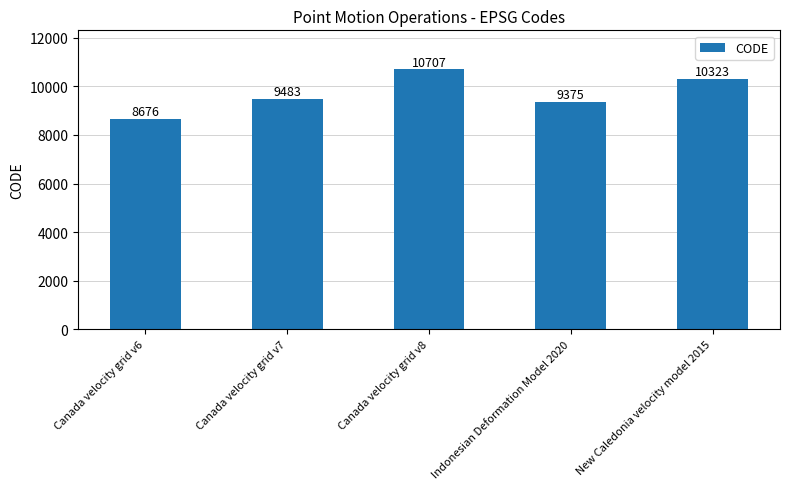

Which has a higher value, Canada velocity grid v6 or New Caledonia velocity model 2015?

New Caledonia velocity model 2015